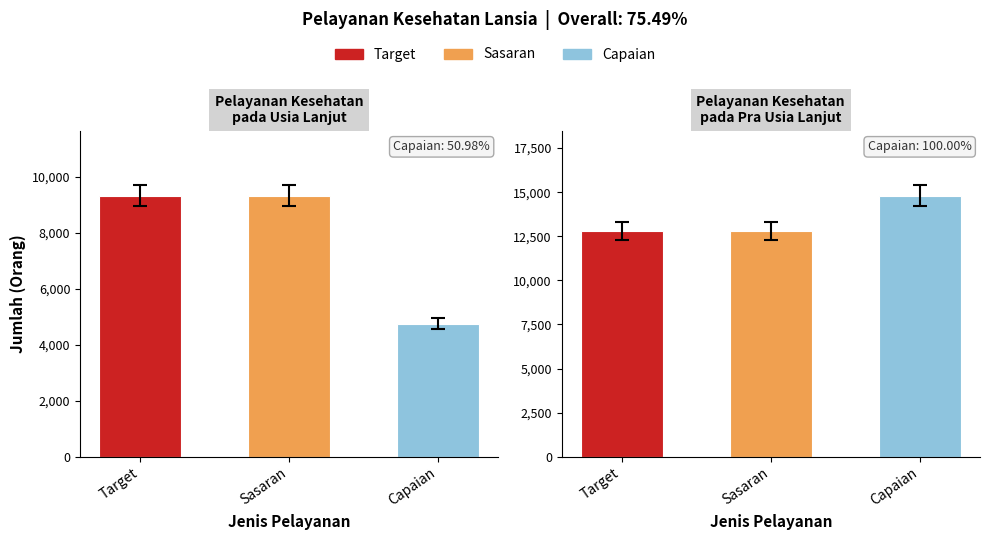

Which series has the widest spread of values?

Capaian